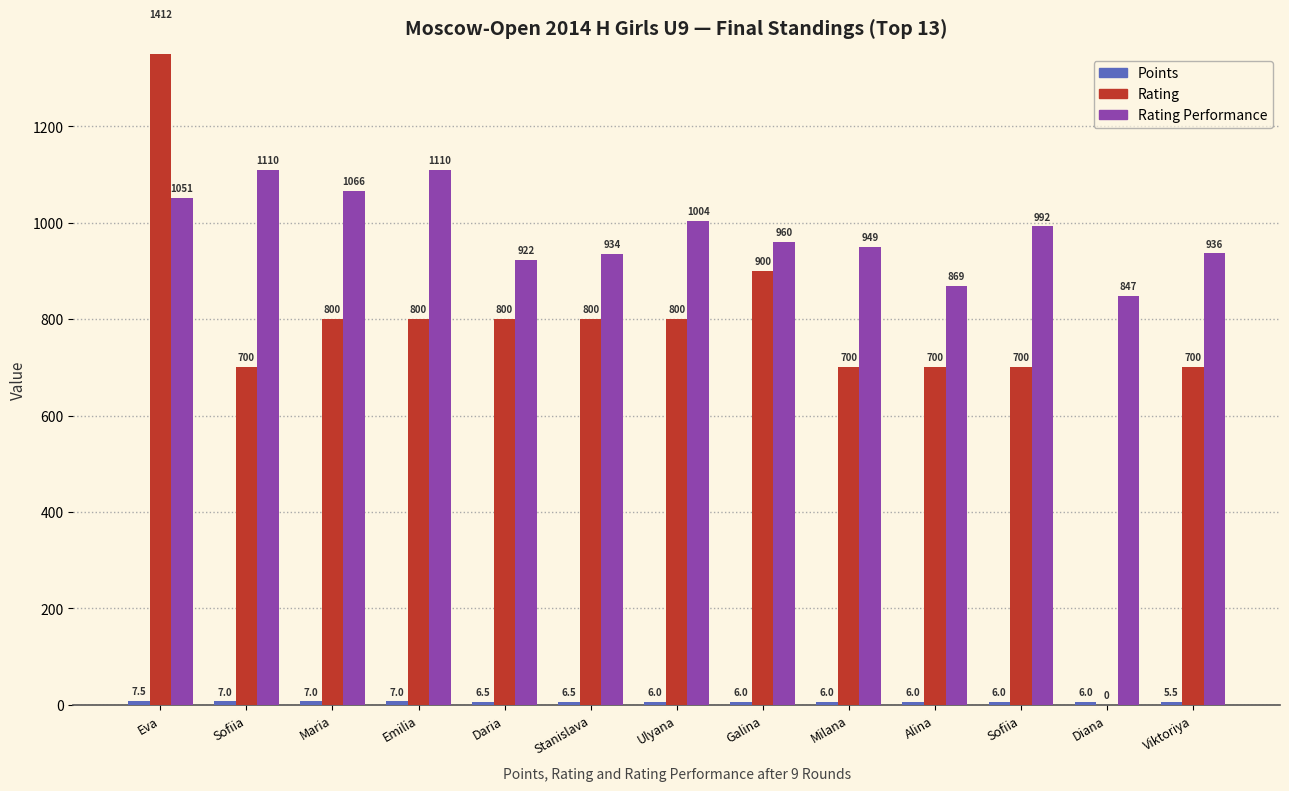

Which series changed the most between Emilia and Milana?

Rating Performance